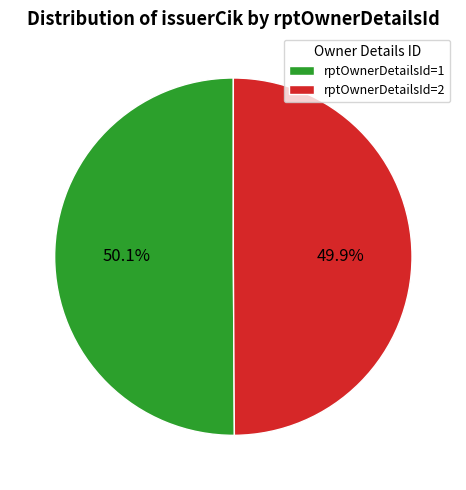

What is the ratio of the value at rptOwnerDetailsId=1 to the value at rptOwnerDetailsId=2?

1.0